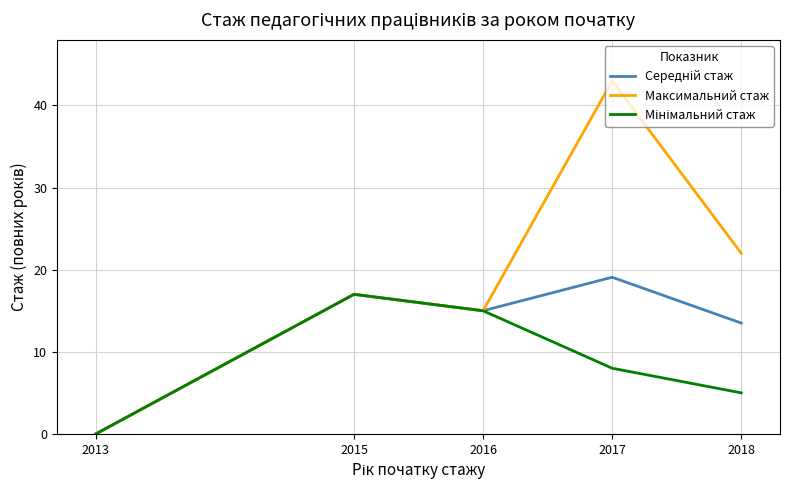

What is the total value across all series at 2015?

51.0